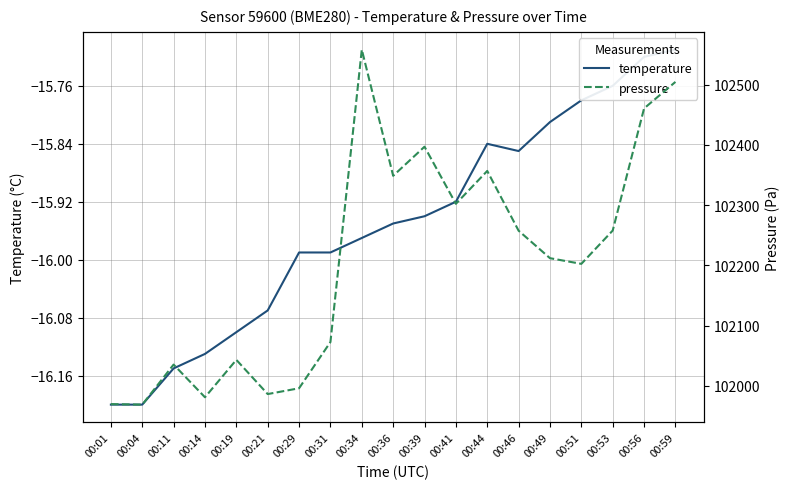

True or false: temperature and pressure cross at least once.

False